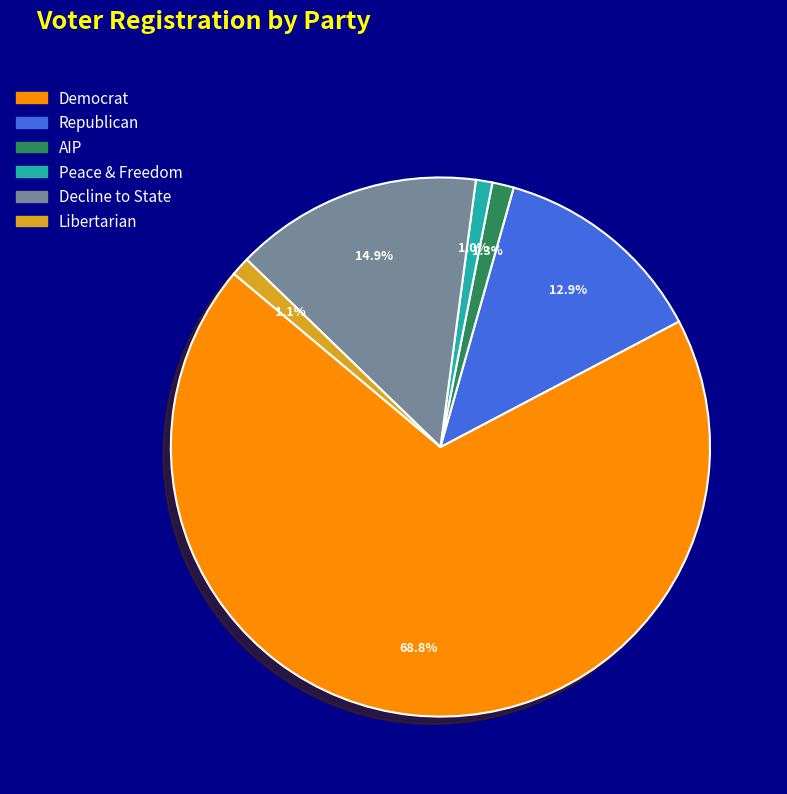

How many segments does this pie chart have?

6